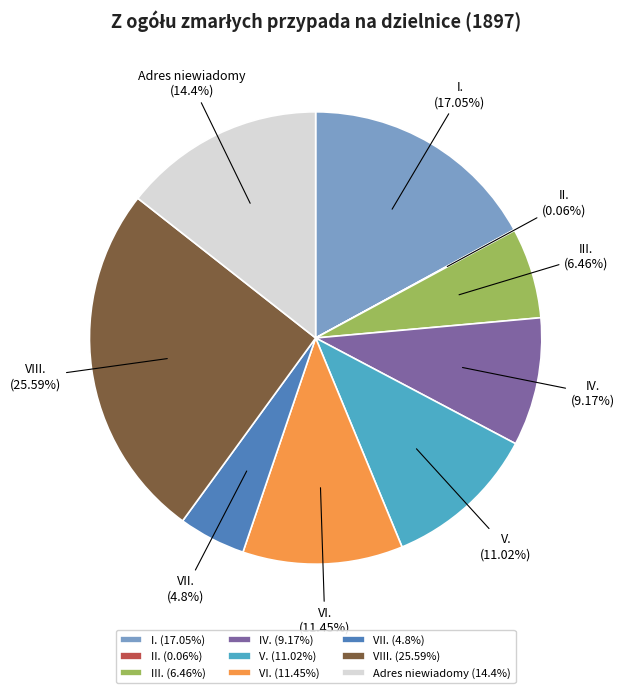

What percentage is the IV. slice, to the nearest percent?

9%